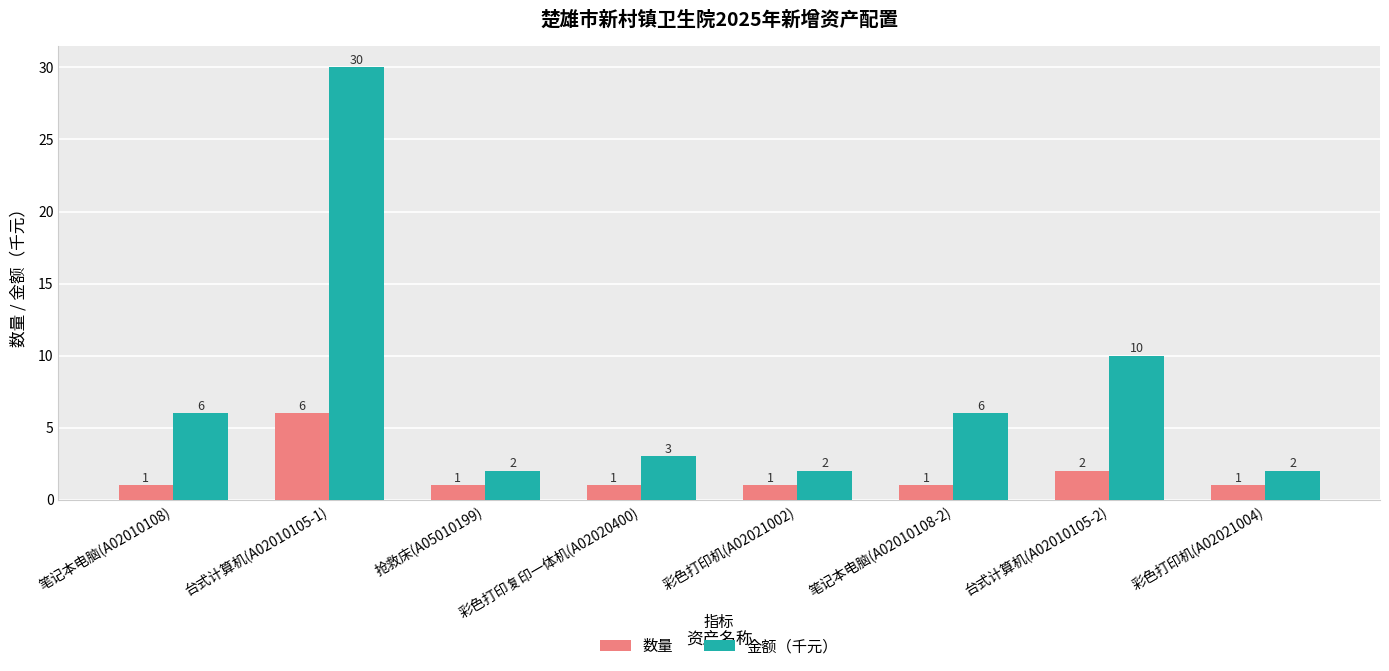

Which series has the largest range (max minus min)?

金额（千元）